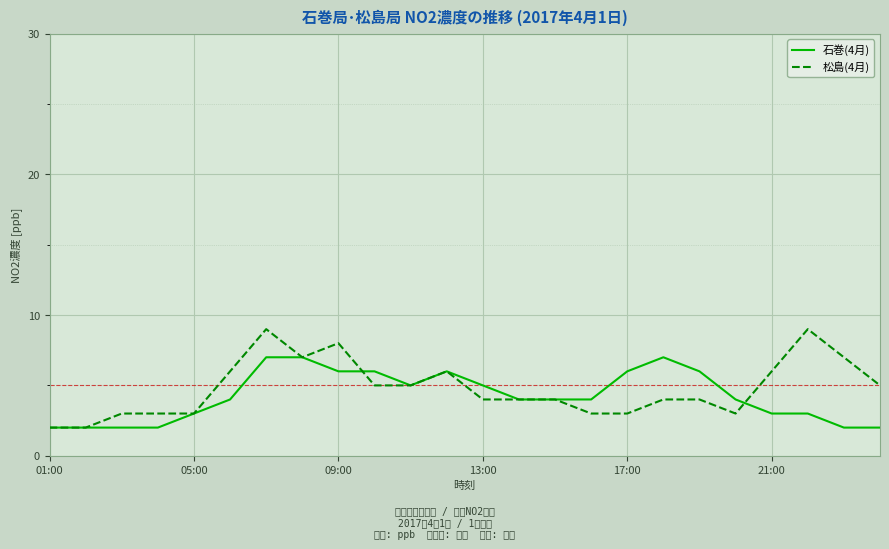

What are all the series names shown in the legend?

石巻(4月), 松島(4月)